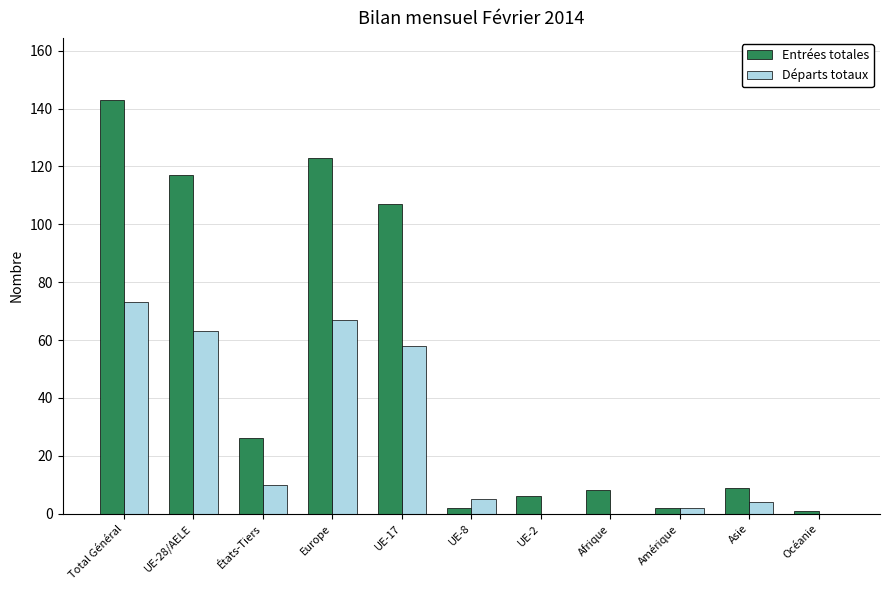

Is it true that Départs totaux equals 2 at Amérique?

True